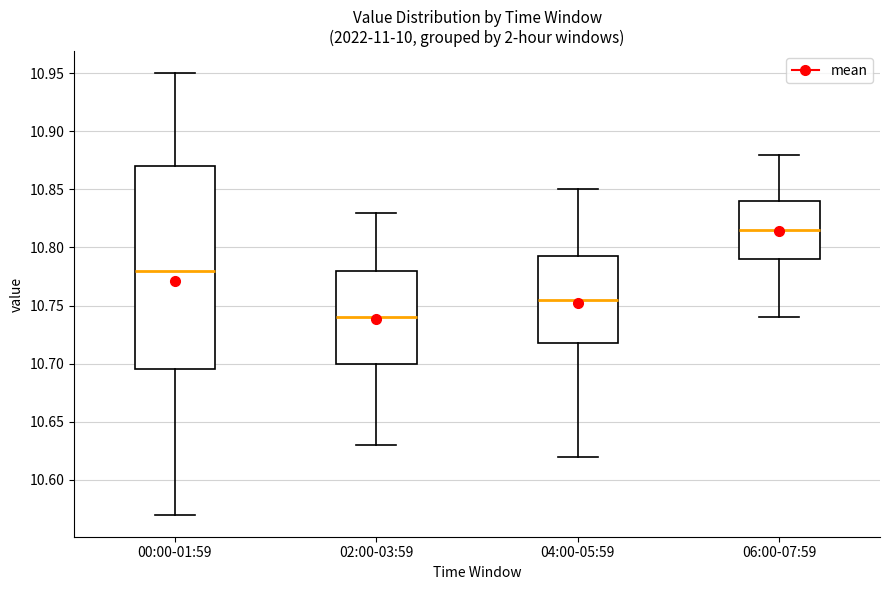

Which box has the lowest median line?

02:00-03:59